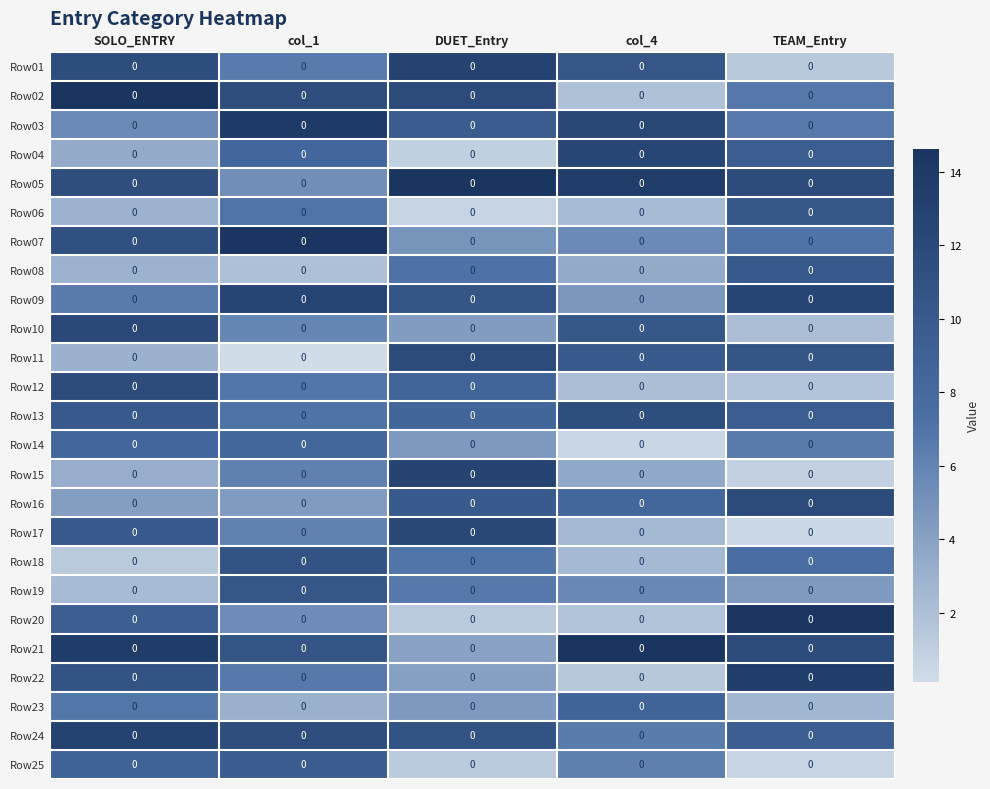

At which label does Row07 reach its minimum?

DUET_Entry